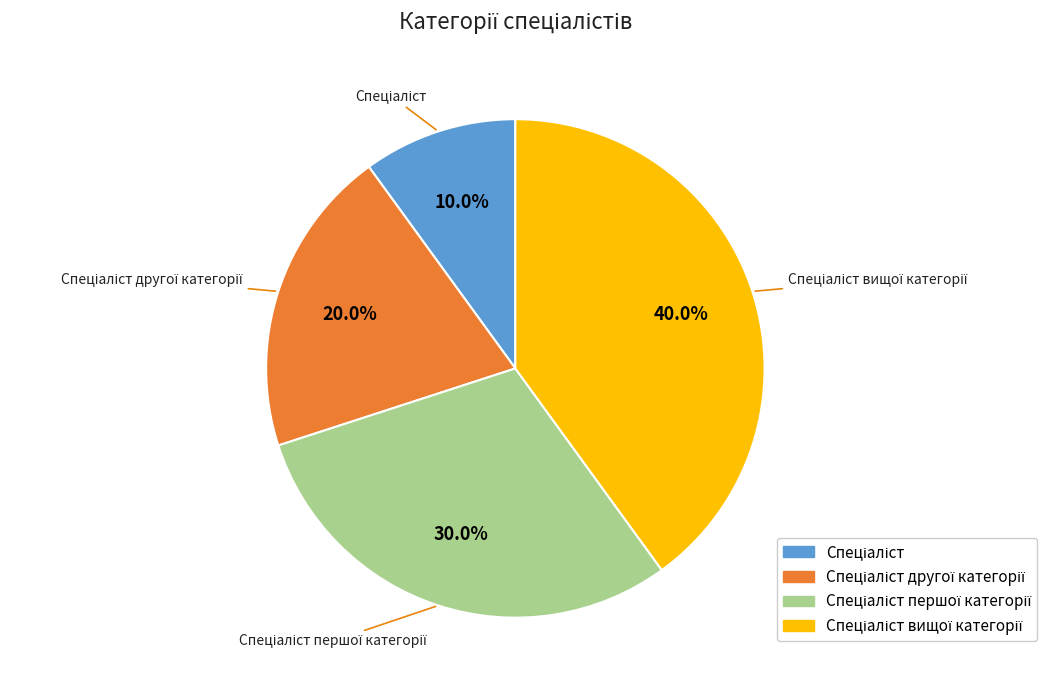

Count the number of slices in the pie.

4